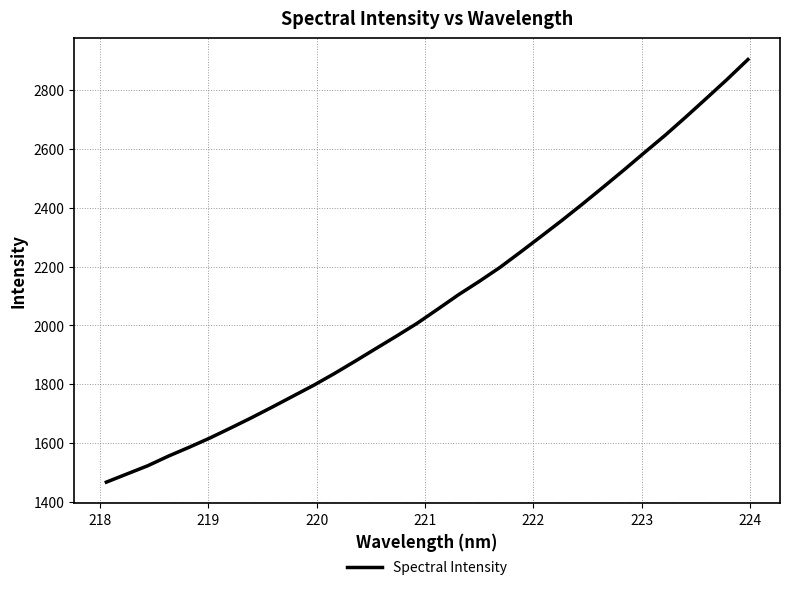

What is the smallest value displayed?

1467.7